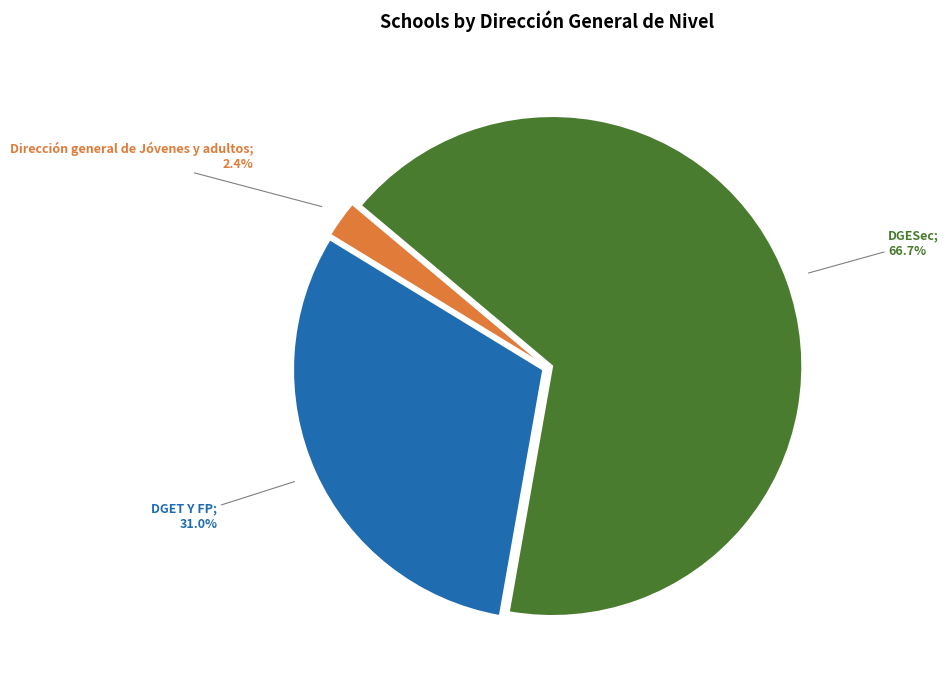

Is there a majority slice in this chart?

Yes